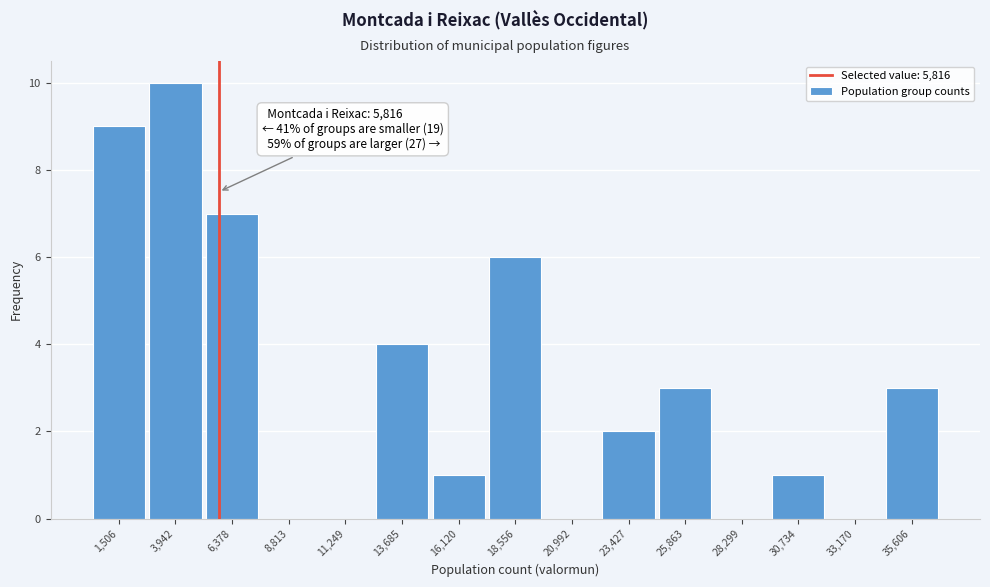

Over which range of the x-axis is the bar tallest?

2500 to 5000